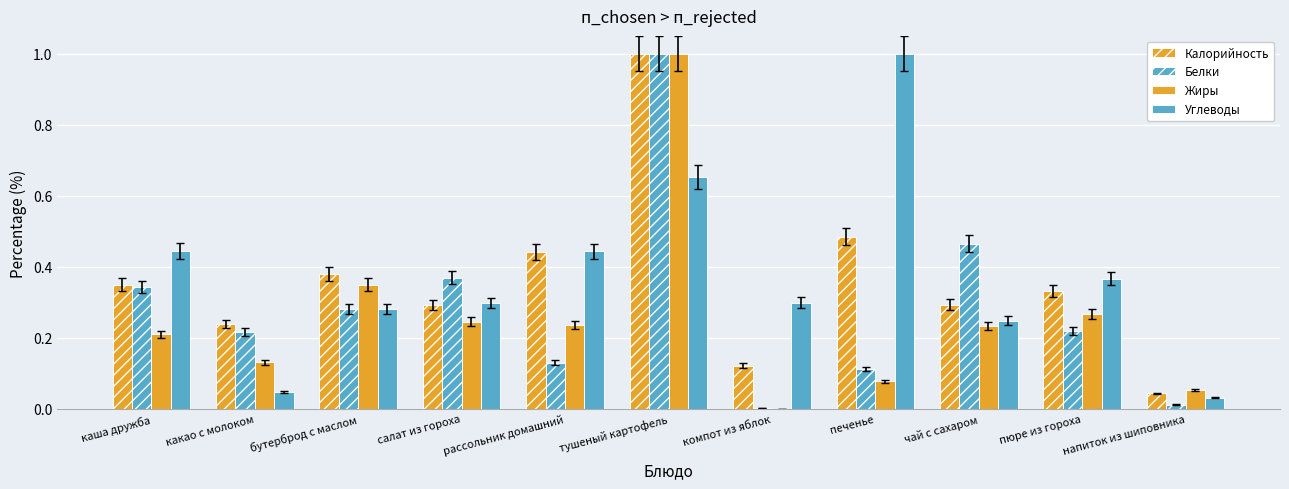

At which category is the sum across all series the highest?

тушеный картофель